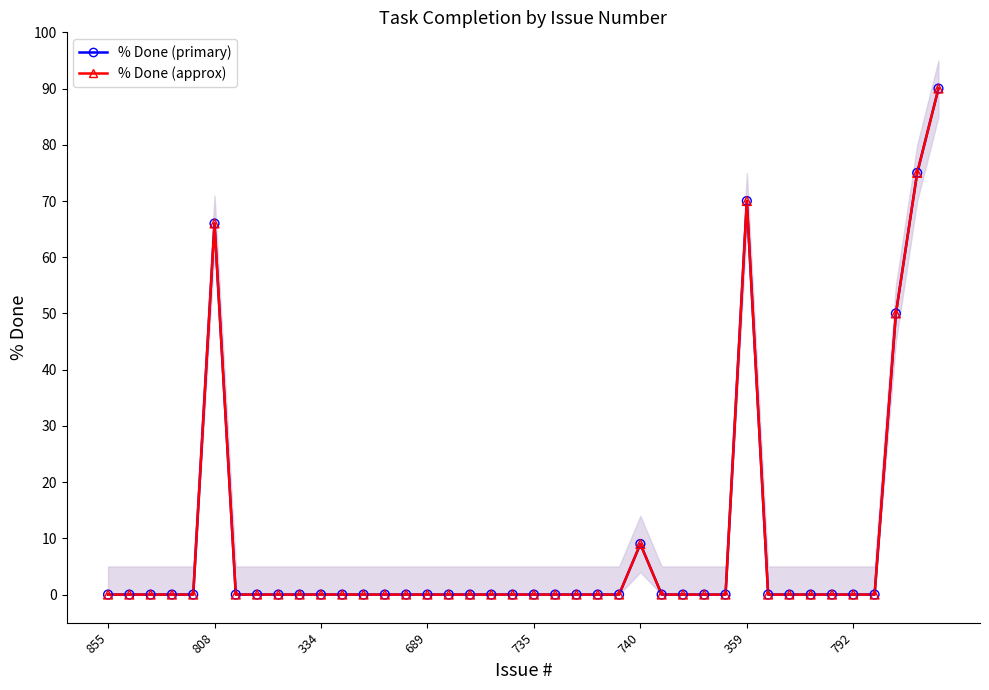

At how many categories does at least one series exceed 25?

5